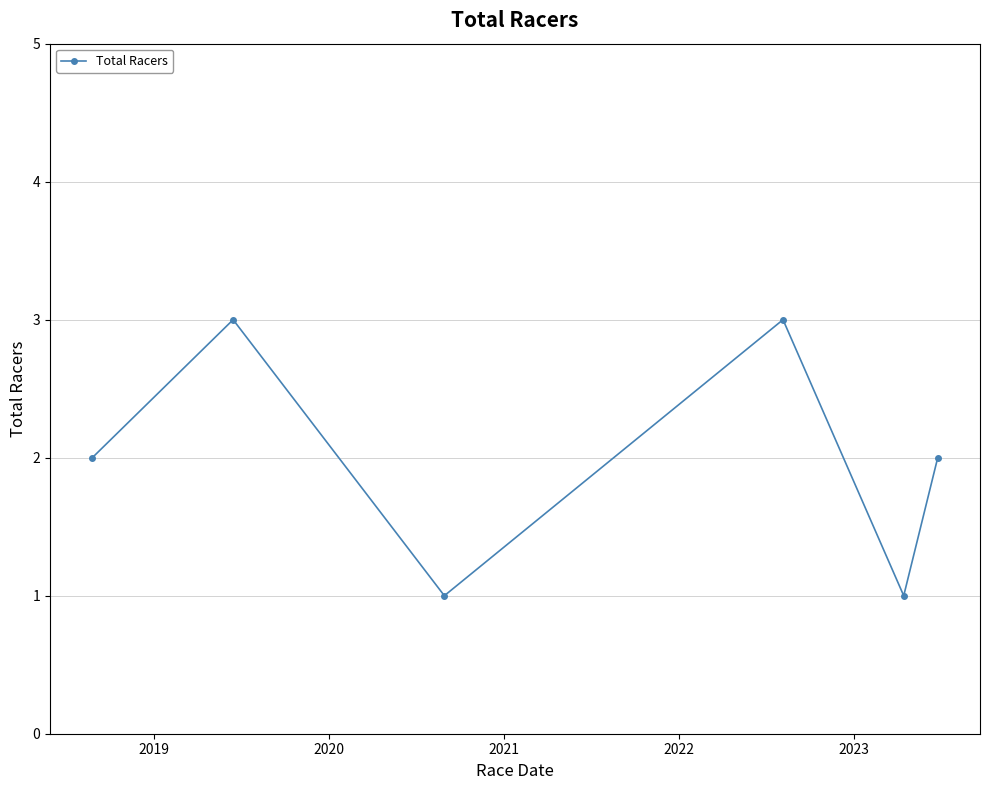

How many points are higher than both their immediate neighbors (excluding endpoints)?

2